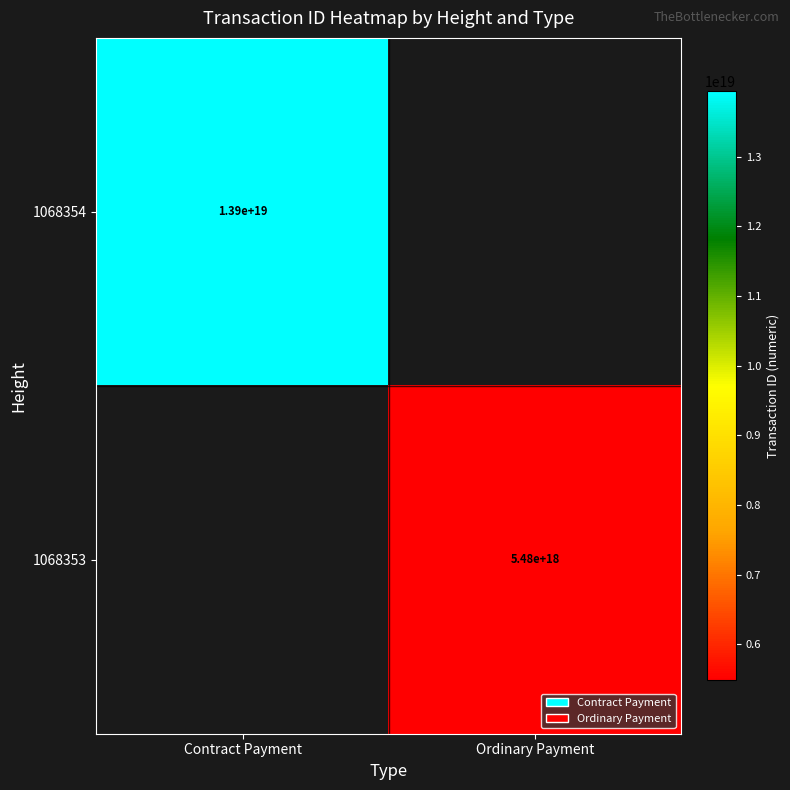

Is it true that 1068354 equals 13900000000000000000 at Contract Payment?

True